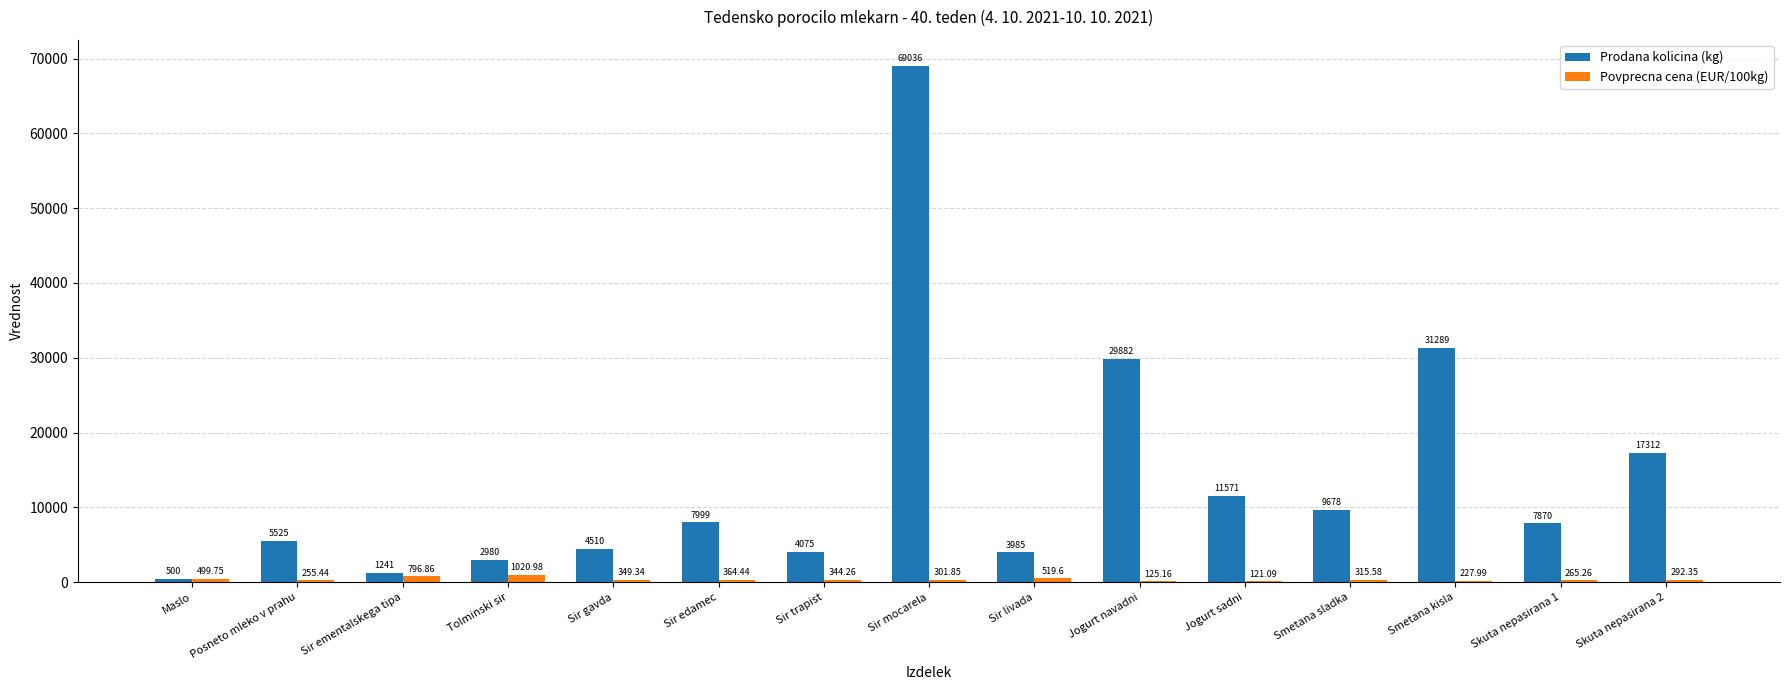

What is the sum of all Prodana kolicina (kg) values?

207453.0